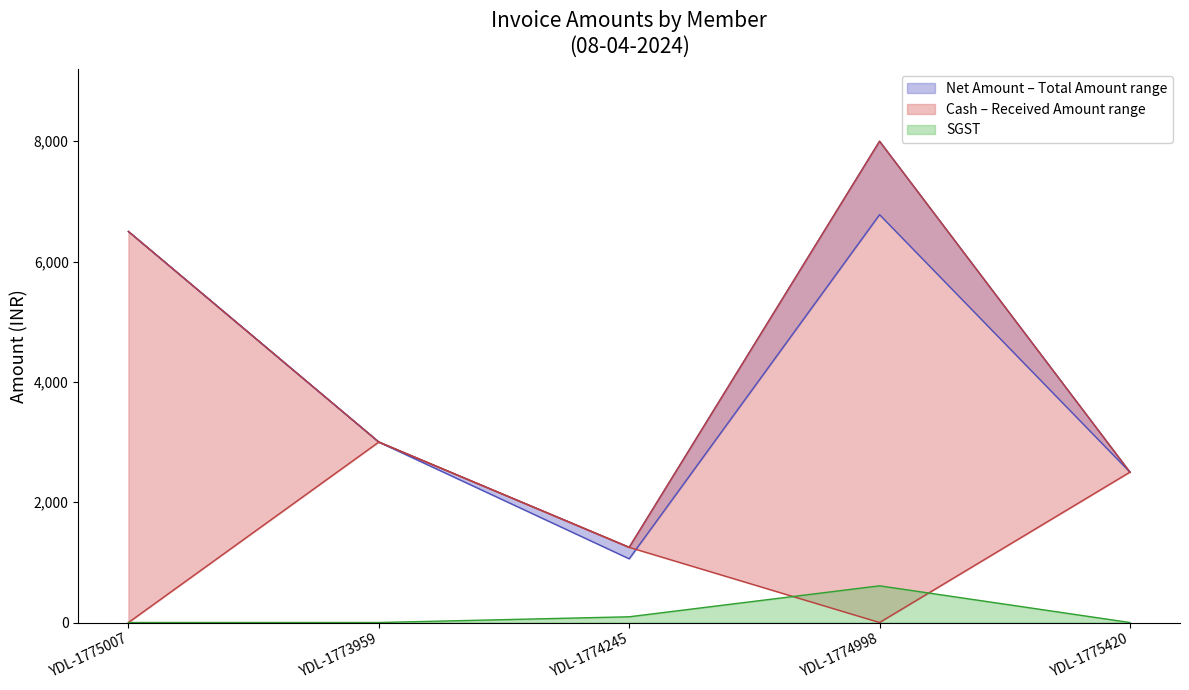

What is the label of the 4th point from the right?

YDL-1773959